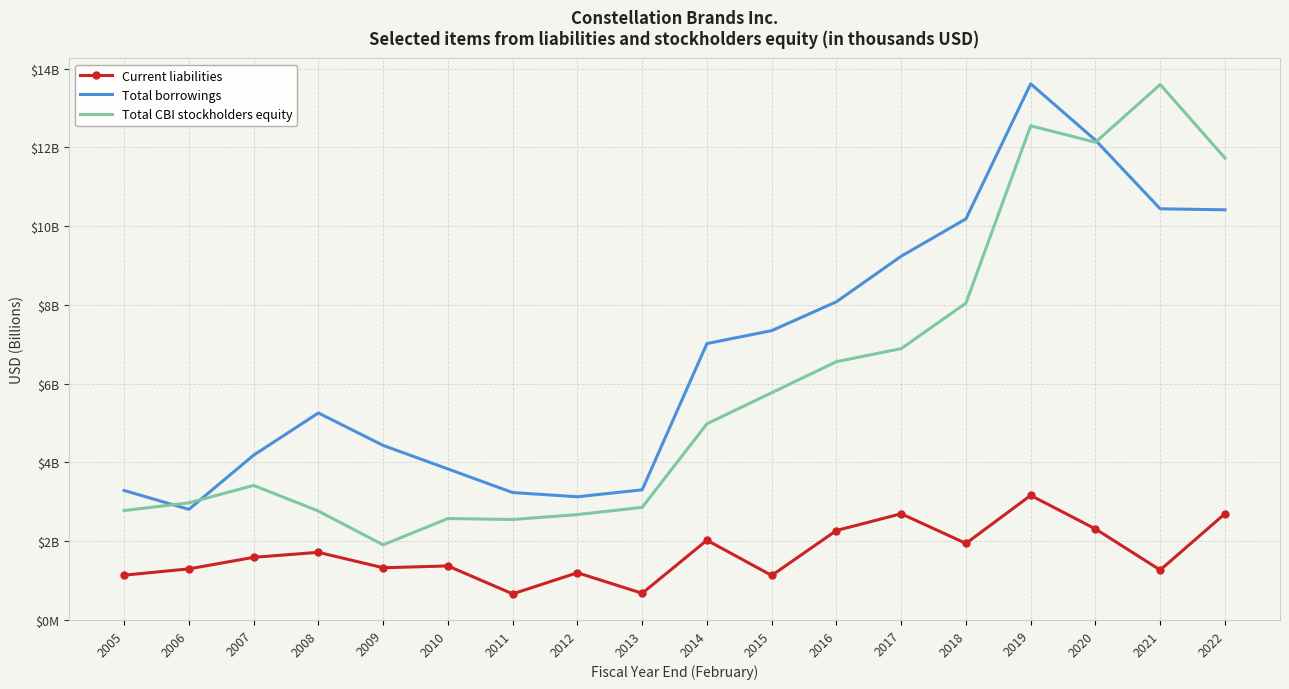

The Total borrowings series shows 3.3 at 2005. True or false?

True